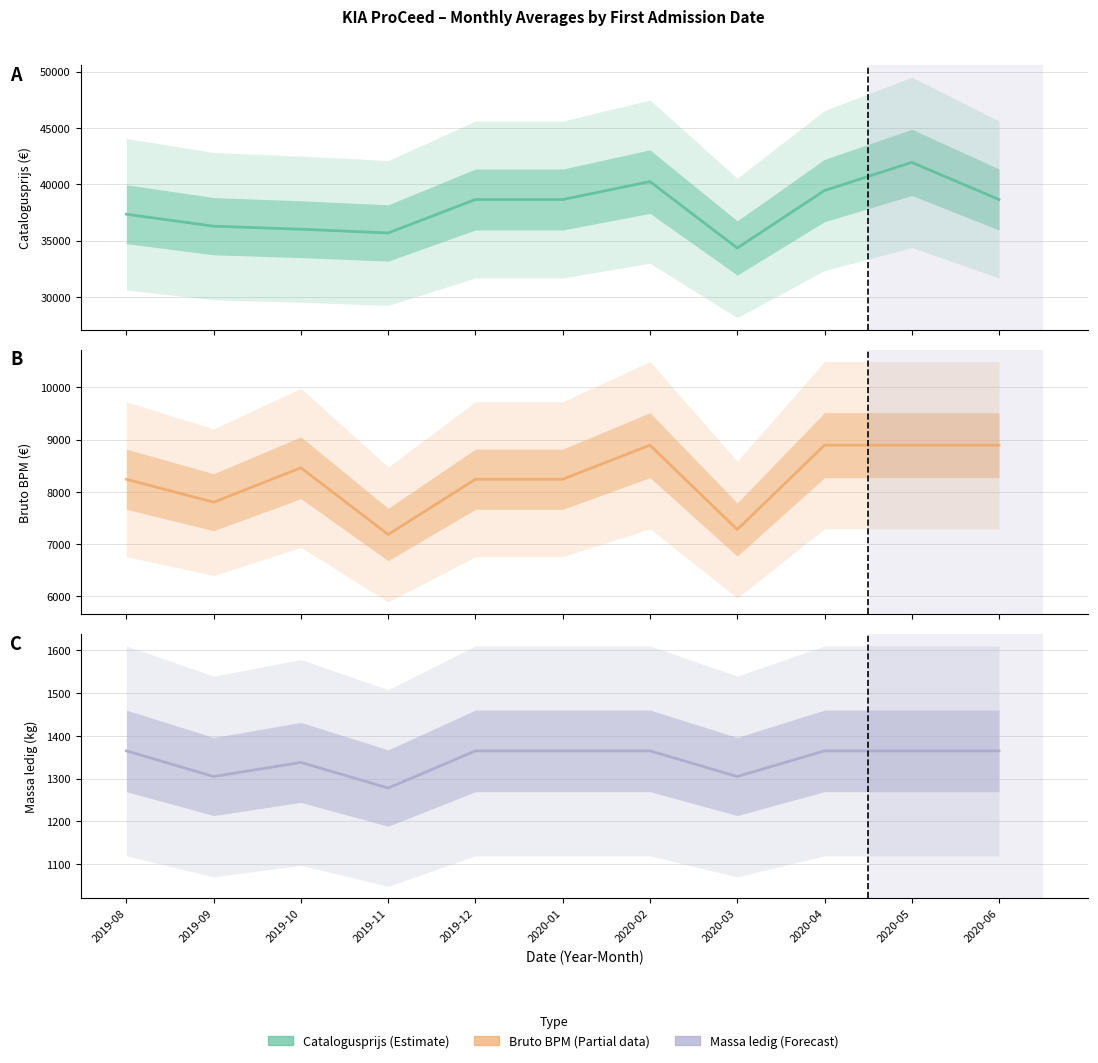

Is the value of bruto_bpm at 2019-08 greater than the value of catalogusprijs at 2019-09?

No